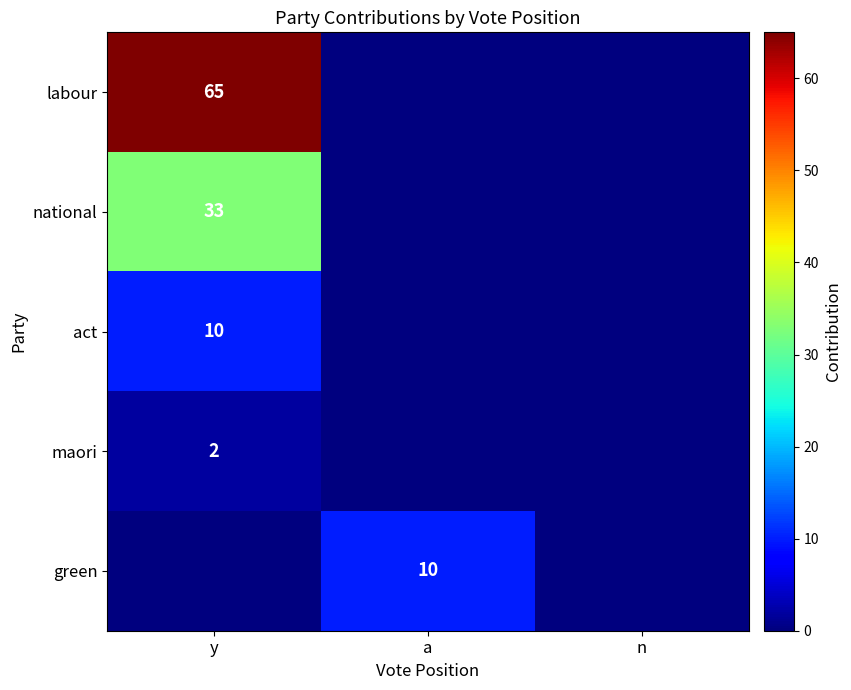

The maori series shows 2 at y. True or false?

True